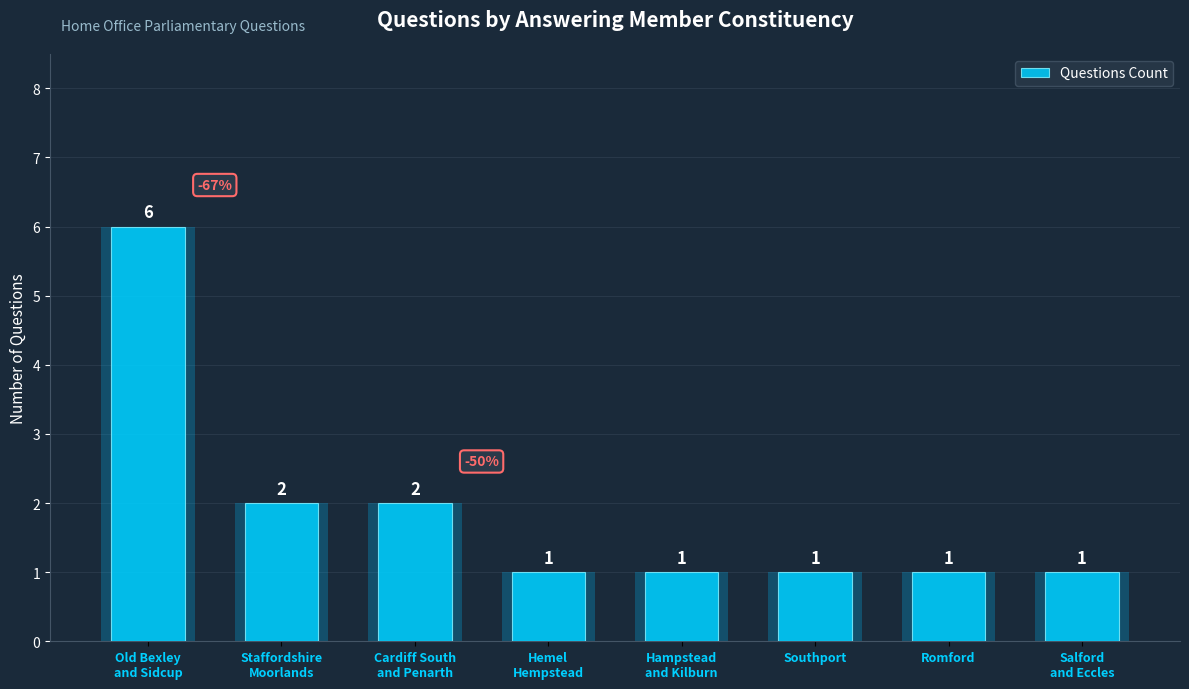

What is the value of the 6th bar from the left?

1